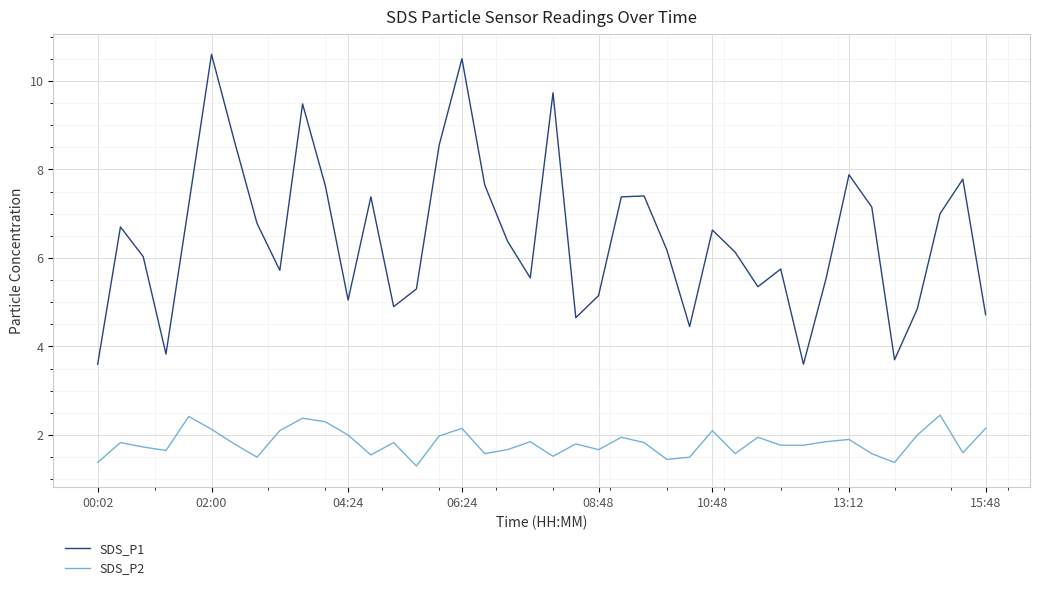

List the series in order of their overall mean, highest first.

SDS_P1, SDS_P2